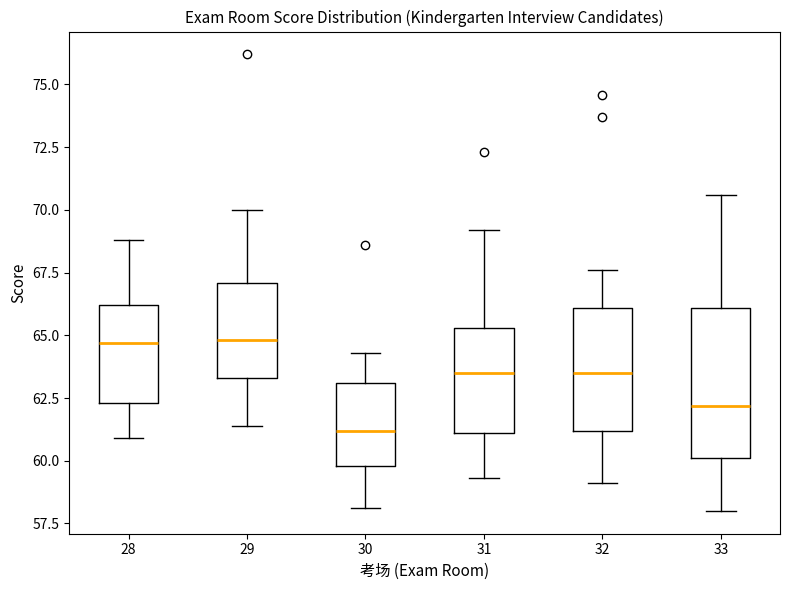

Reading left to right, transcribe this box plot: for each box, give where its median line is, the range the box spans, and where its two whiskers end, as read against the y-axis. The values are not printed on the chart, so give them approximately, as read against the axis.

28: median 64.5, box 62.5 to 66.0, whiskers 61.0 to 69.0
29: median 65.0, box 63.5 to 67.0, whiskers 61.5 to 70.0
30: median 61.0, box 60.0 to 63.0, whiskers 58.0 to 64.5
31: median 63.5, box 61.0 to 65.5, whiskers 59.5 to 69.0
32: median 63.5, box 61.0 to 66.0, whiskers 59.0 to 67.5
33: median 62.0, box 60.0 to 66.0, whiskers 58.0 to 70.5